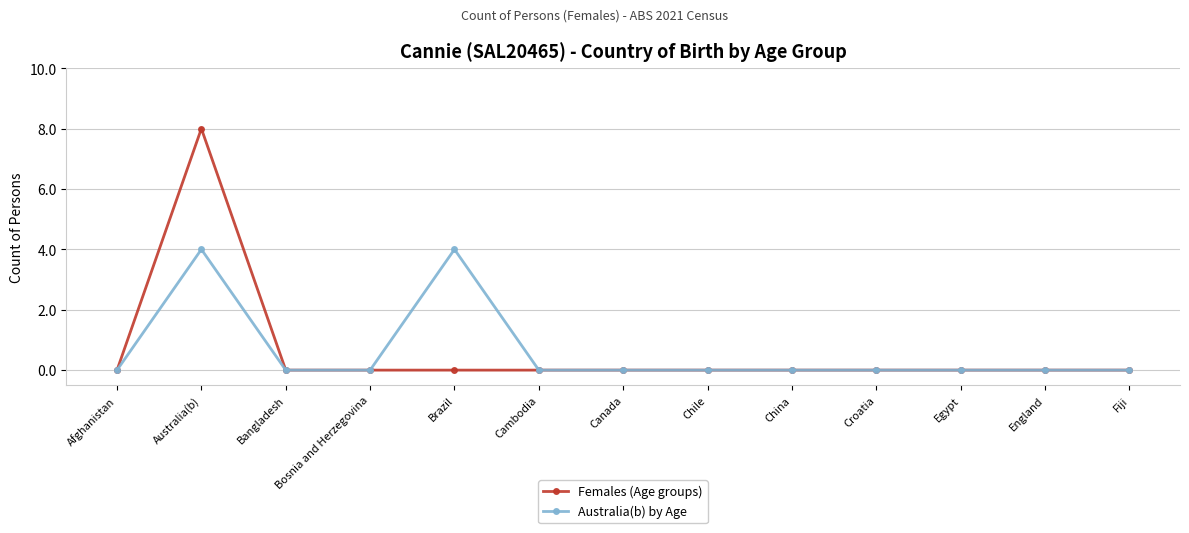

How many lines are shown in the chart?

2